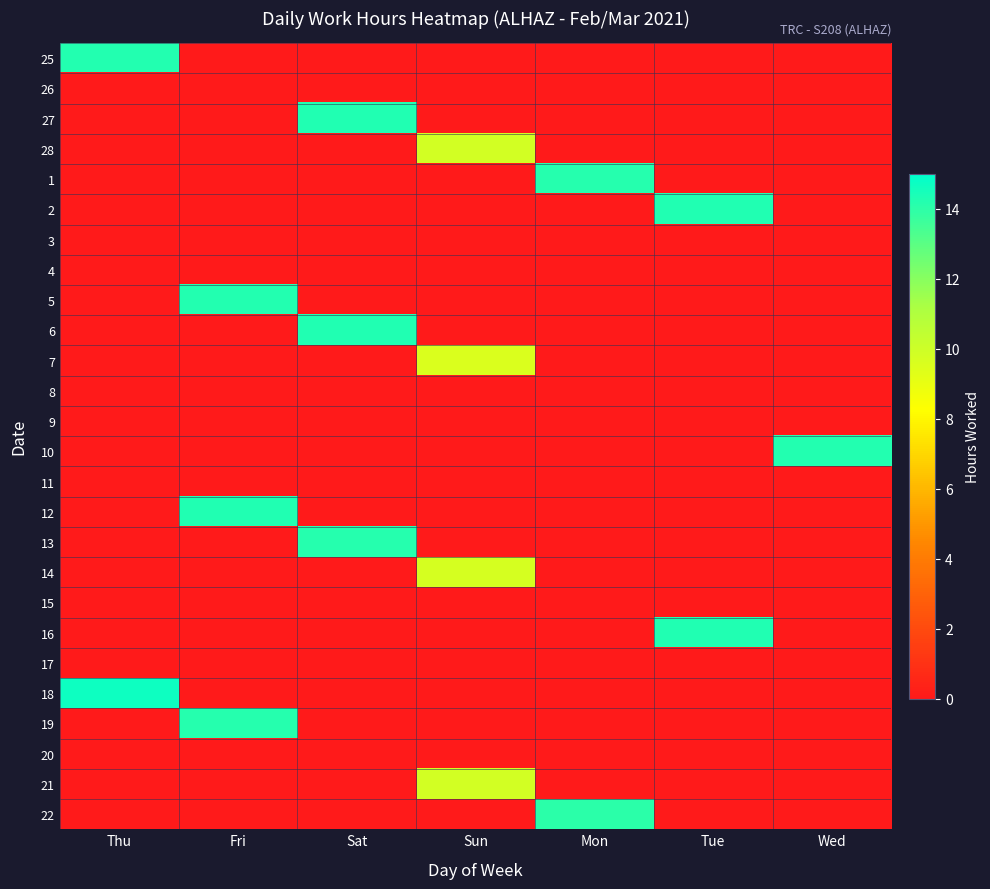

Reading right to left, transcribe all the data shown in this chart.

25: Wed=0.0	Tue=0.0	Mon=0.0	Sun=0.0	Sat=0.0	Fri=0.0	Thu=14.2
26: Wed=0.0	Tue=0.0	Mon=0.0	Sun=0.0	Sat=0.0	Fri=0.0	Thu=0.0
27: Wed=0.0	Tue=0.0	Mon=0.0	Sun=0.0	Sat=14.3	Fri=0.0	Thu=0.0
28: Wed=0.0	Tue=0.0	Mon=0.0	Sun=9.8	Sat=0.0	Fri=0.0	Thu=0.0
1: Wed=0.0	Tue=0.0	Mon=14.2	Sun=0.0	Sat=0.0	Fri=0.0	Thu=0.0
2: Wed=0.0	Tue=14.3	Mon=0.0	Sun=0.0	Sat=0.0	Fri=0.0	Thu=0.0
3: Wed=0.0	Tue=0.0	Mon=0.0	Sun=0.0	Sat=0.0	Fri=0.0	Thu=0.0
4: Wed=0.0	Tue=0.0	Mon=0.0	Sun=0.0	Sat=0.0	Fri=0.0	Thu=0.0
5: Wed=0.0	Tue=0.0	Mon=0.0	Sun=0.0	Sat=0.0	Fri=14.2	Thu=0.0
6: Wed=0.0	Tue=0.0	Mon=0.0	Sun=0.0	Sat=14.2	Fri=0.0	Thu=0.0
7: Wed=0.0	Tue=0.0	Mon=0.0	Sun=9.5	Sat=0.0	Fri=0.0	Thu=0.0
8: Wed=0.0	Tue=0.0	Mon=0.0	Sun=0.0	Sat=0.0	Fri=0.0	Thu=0.0
9: Wed=0.0	Tue=0.0	Mon=0.0	Sun=0.0	Sat=0.0	Fri=0.0	Thu=0.0
10: Wed=14.2	Tue=0.0	Mon=0.0	Sun=0.0	Sat=0.0	Fri=0.0	Thu=0.0
11: Wed=0.0	Tue=0.0	Mon=0.0	Sun=0.0	Sat=0.0	Fri=0.0	Thu=0.0
12: Wed=0.0	Tue=0.0	Mon=0.0	Sun=0.0	Sat=0.0	Fri=14.3	Thu=0.0
13: Wed=0.0	Tue=0.0	Mon=0.0	Sun=0.0	Sat=14.2	Fri=0.0	Thu=0.0
14: Wed=0.0	Tue=0.0	Mon=0.0	Sun=9.7	Sat=0.0	Fri=0.0	Thu=0.0
15: Wed=0.0	Tue=0.0	Mon=0.0	Sun=0.0	Sat=0.0	Fri=0.0	Thu=0.0
16: Wed=0.0	Tue=14.2	Mon=0.0	Sun=0.0	Sat=0.0	Fri=0.0	Thu=0.0
17: Wed=0.0	Tue=0.0	Mon=0.0	Sun=0.0	Sat=0.0	Fri=0.0	Thu=0.0
18: Wed=0.0	Tue=0.0	Mon=0.0	Sun=0.0	Sat=0.0	Fri=0.0	Thu=14.7
19: Wed=0.0	Tue=0.0	Mon=0.0	Sun=0.0	Sat=0.0	Fri=14.1	Thu=0.0
20: Wed=0.0	Tue=0.0	Mon=0.0	Sun=0.0	Sat=0.0	Fri=0.0	Thu=0.0
21: Wed=0.0	Tue=0.0	Mon=0.0	Sun=9.8	Sat=0.0	Fri=0.0	Thu=0.0
22: Wed=0.0	Tue=0.0	Mon=14.1	Sun=0.0	Sat=0.0	Fri=0.0	Thu=0.0